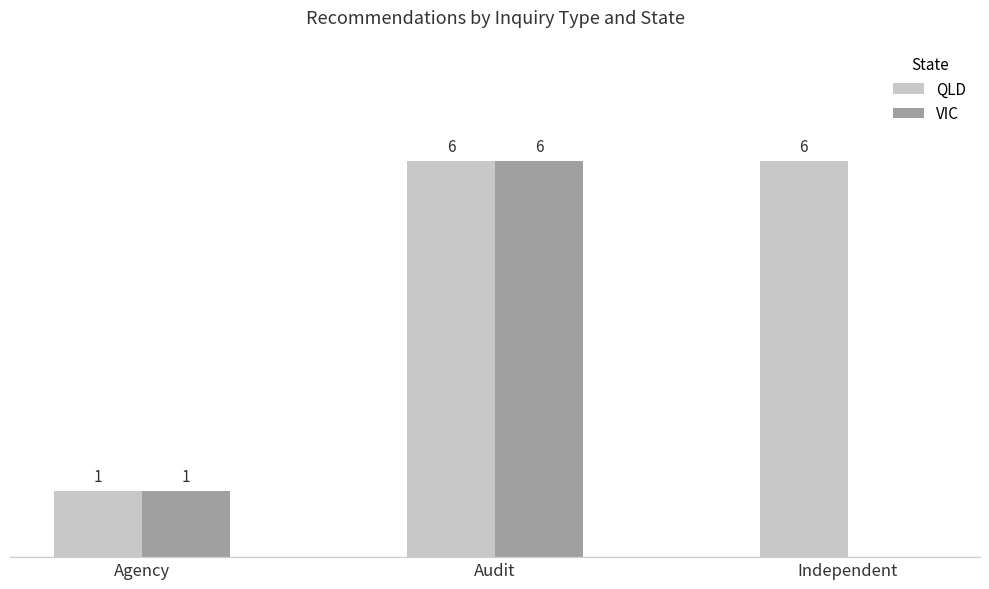

Which category has the highest value in the VIC series?

Audit